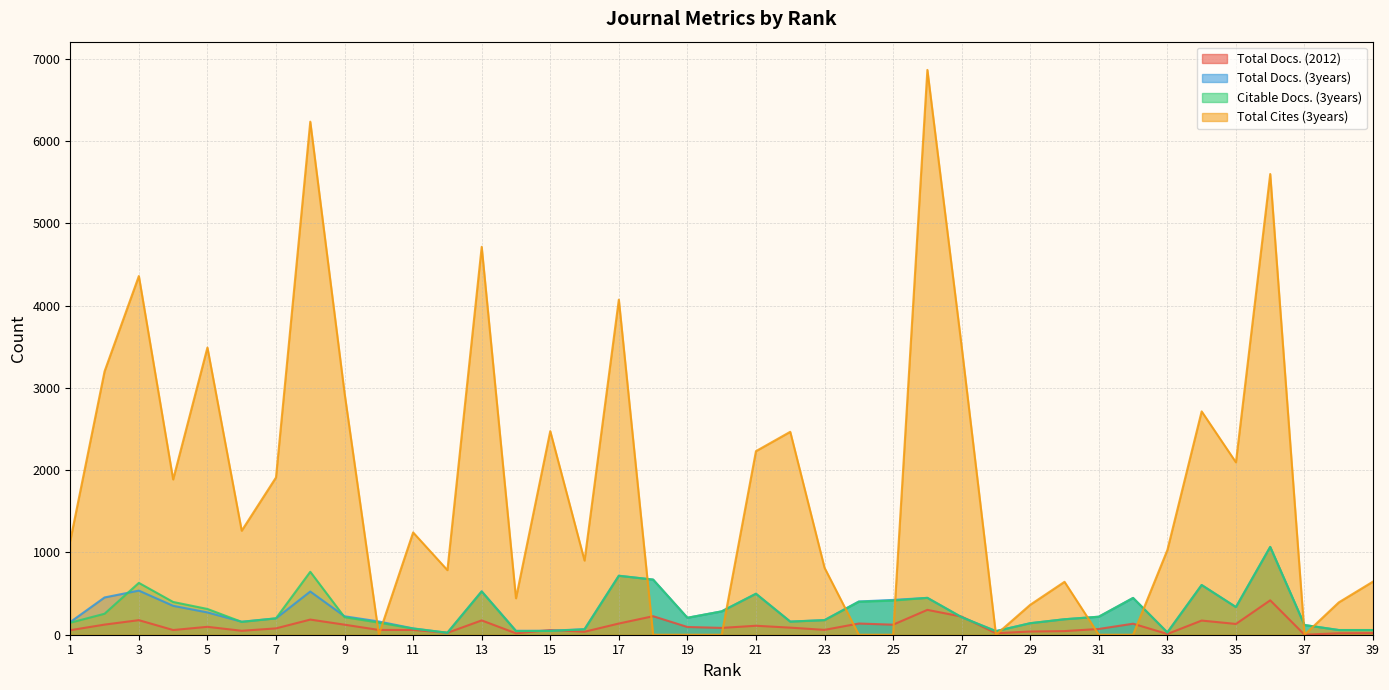

What are all the series names shown in the legend?

Total Docs. (2012), Total Docs. (3years), Citable Docs. (3years), Total Cites (3years)